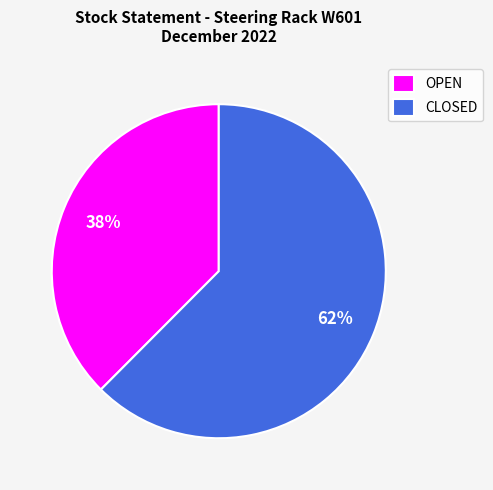

Which category has the smallest portion of the pie?

OPEN